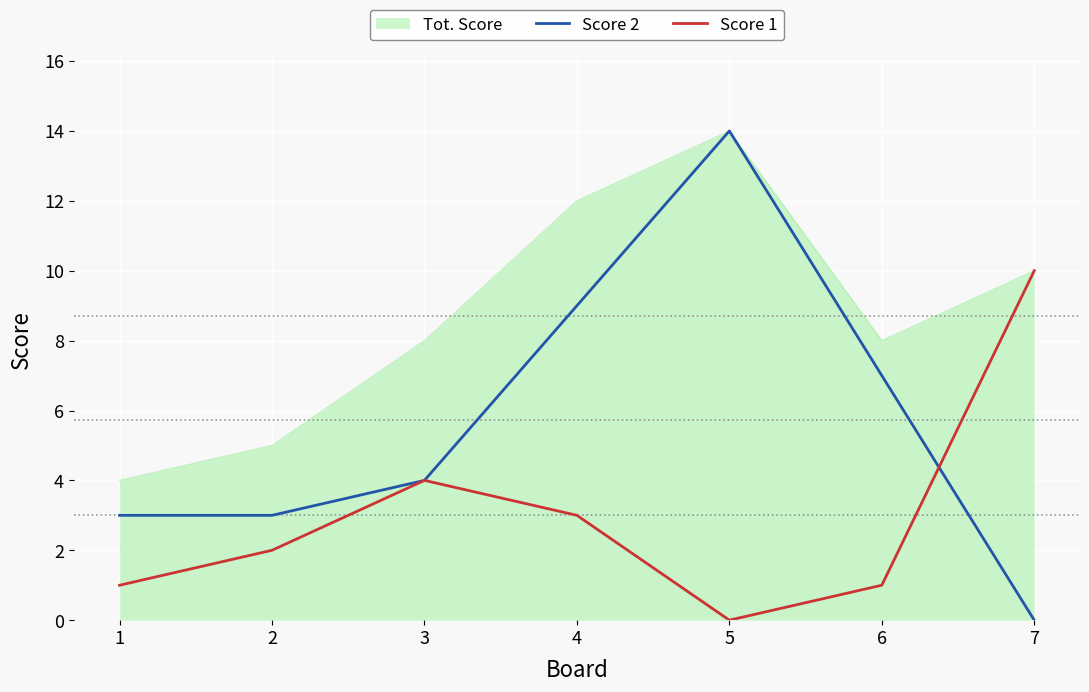

True or false: Score 1 has a value of -5 at 5.

False